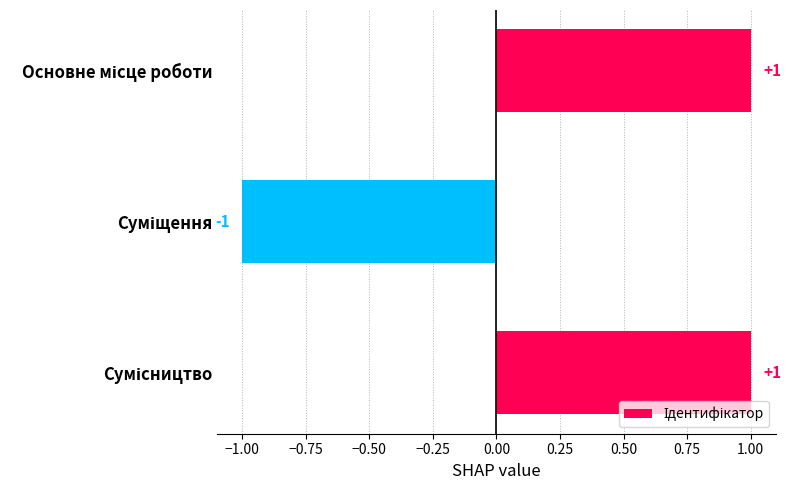

What is the value of the 1st bar from the top?

1